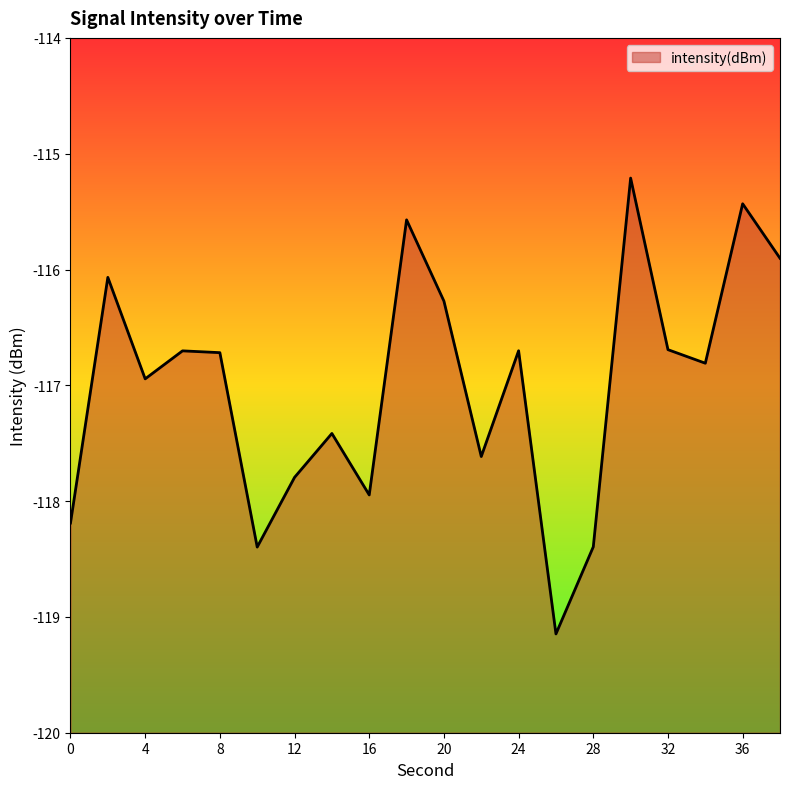

What is the change in value from 10 to 20?

+2.1